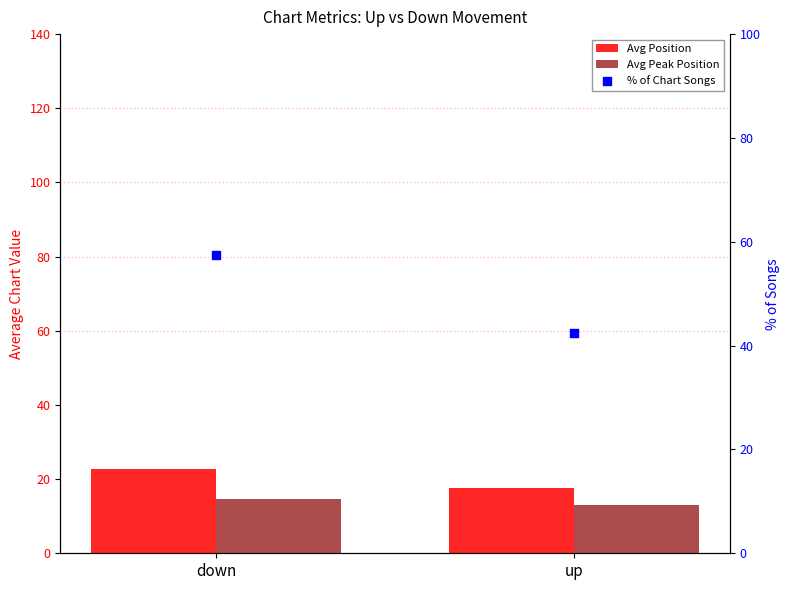

At which category is the sum across all series the highest?

down